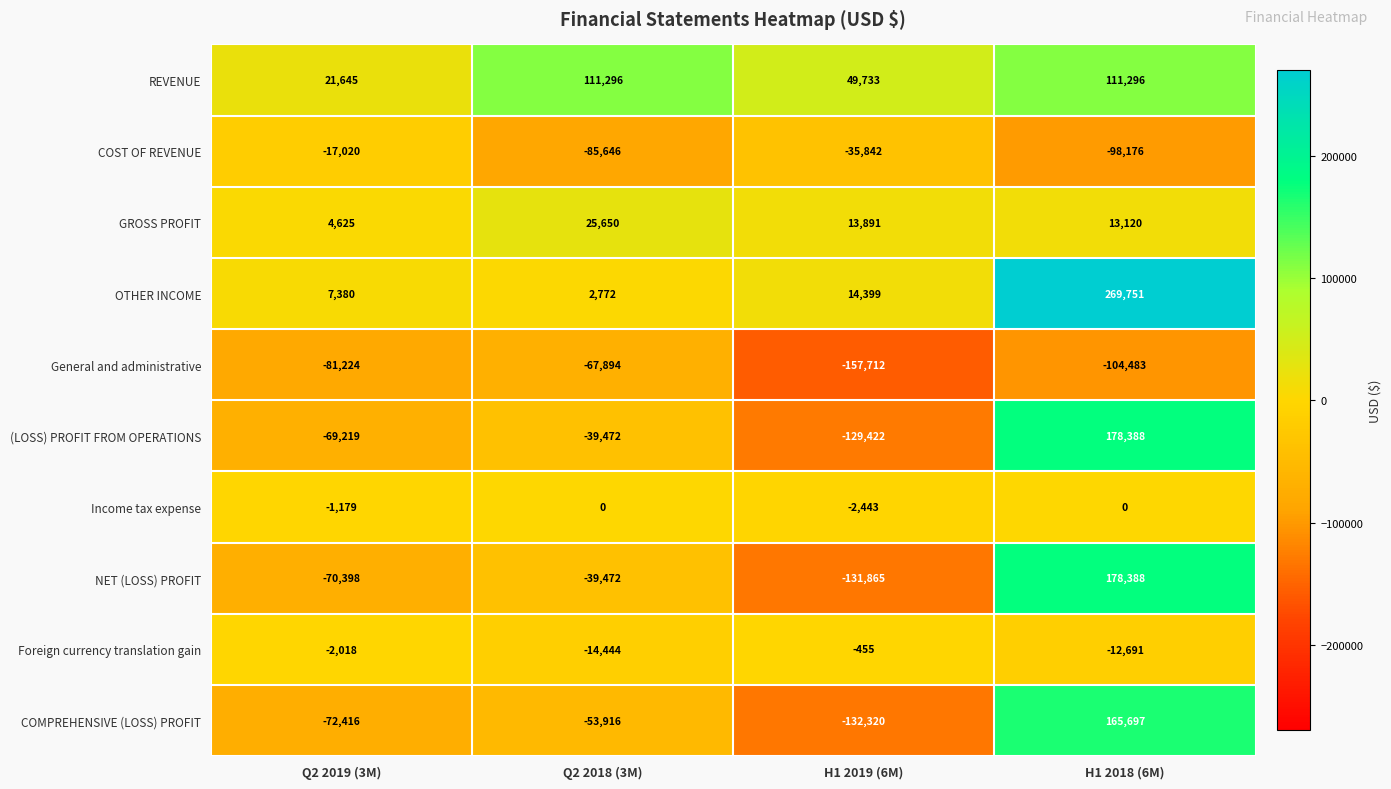

At which label does General and administrative first exceed -81224?

Q2 2018 (3M)